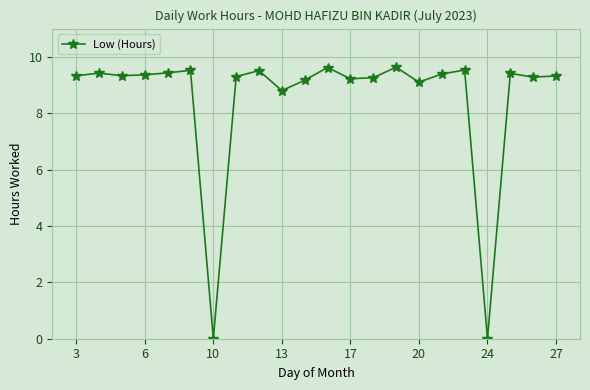

What is the difference between the maximum and minimum values?

9.6